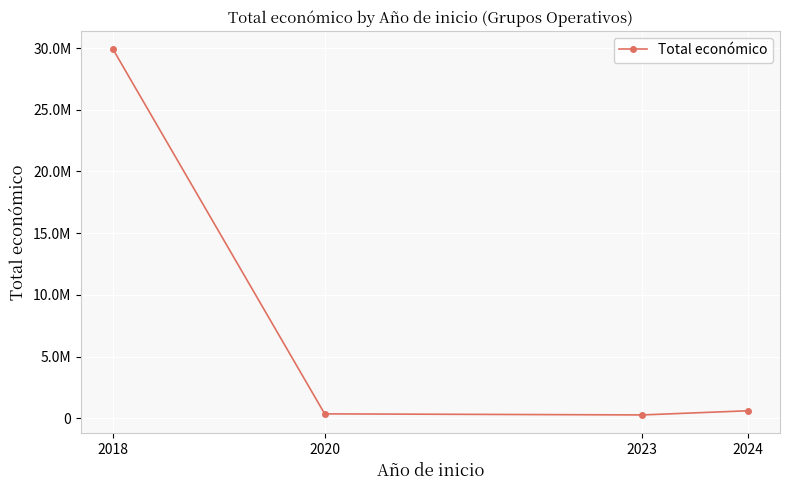

Where is the first local minimum?

2023